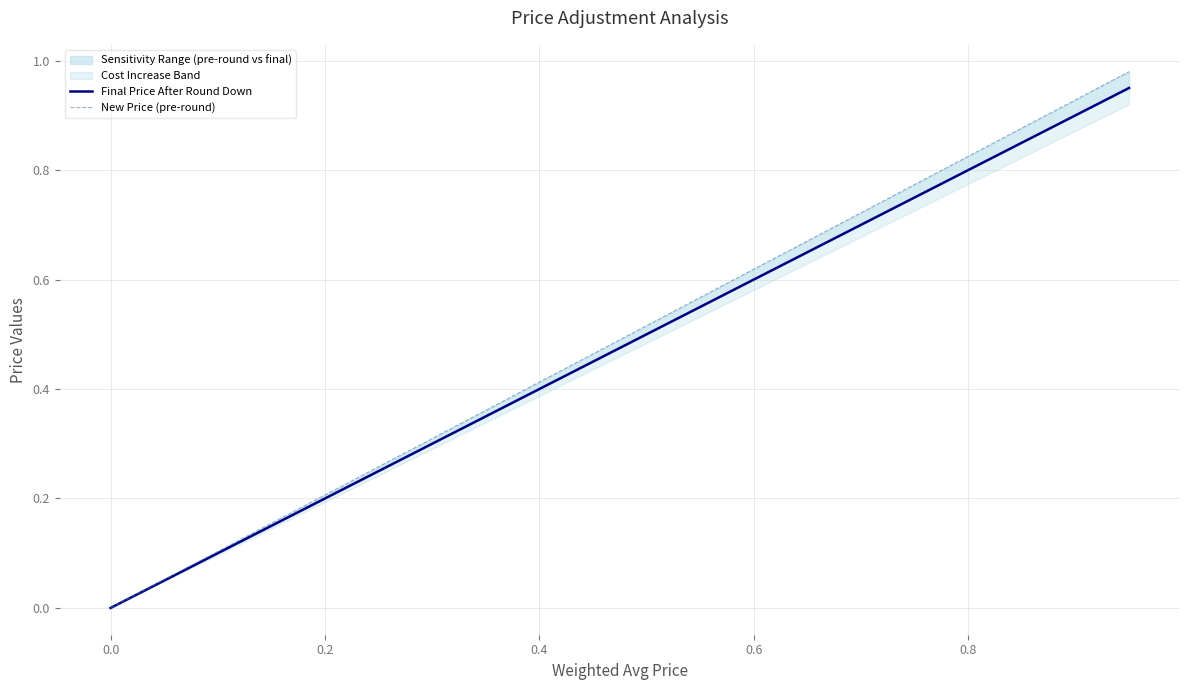

What is the sum of all New Price (pre-round) values?

9.8